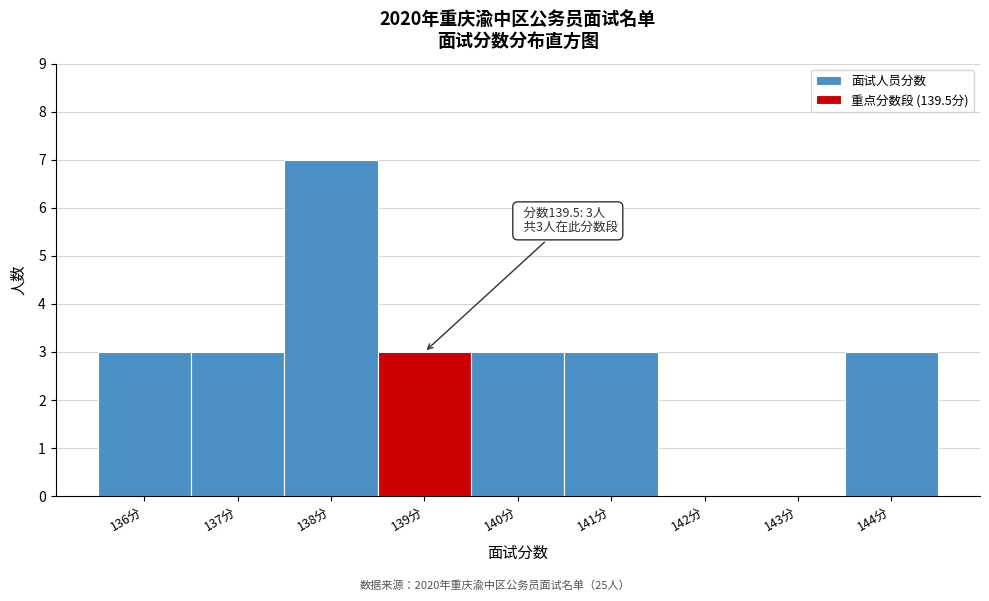

Reading right to left, what are all the values shown in this chart?

144分=3	143分=0	142分=0	141分=3	140分=3	139分=3	138分=7	137分=3	136分=3